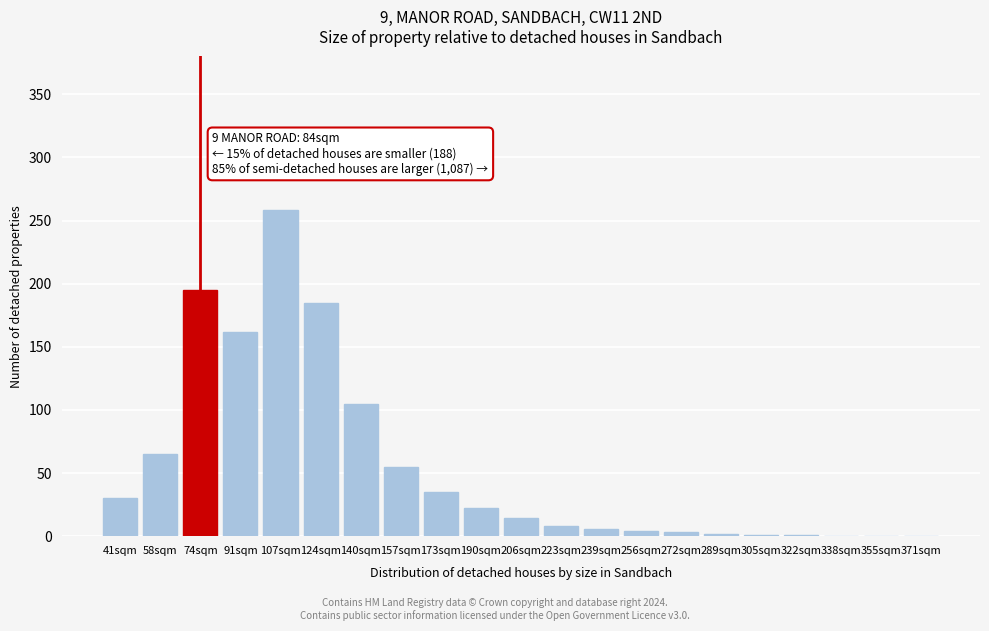

What is the maximum value shown in the chart?

258